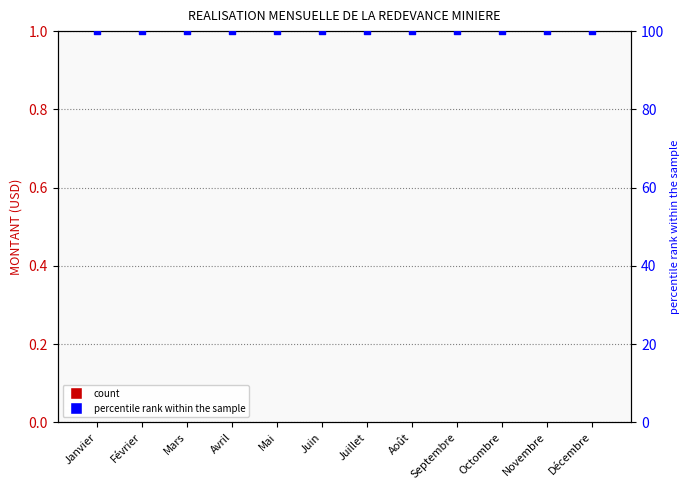

Which series reaches the minimum Y coordinate?

MONTANT (USD)